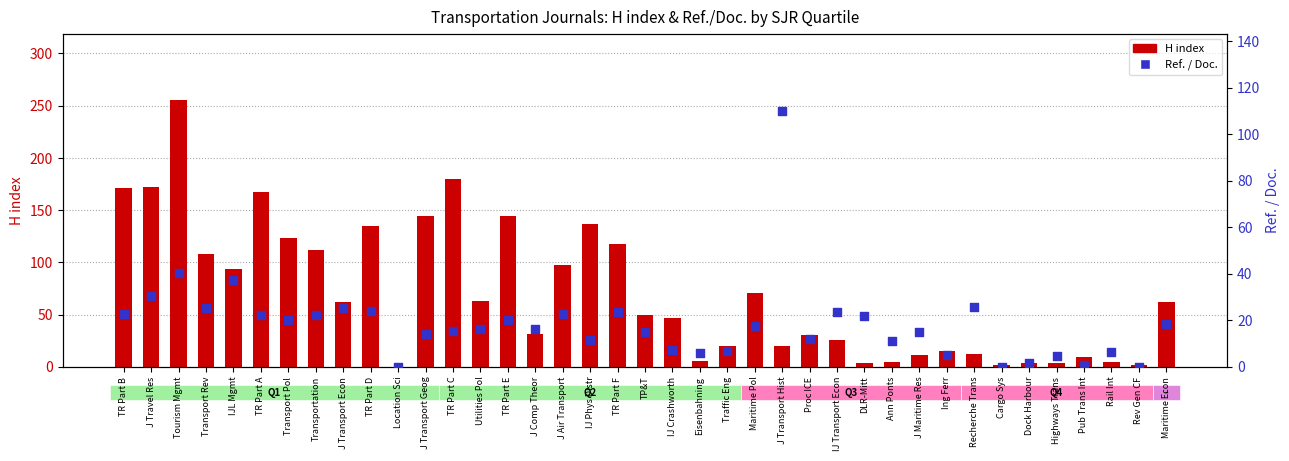

What is the total value across all series at Dock Harbour?

5.6